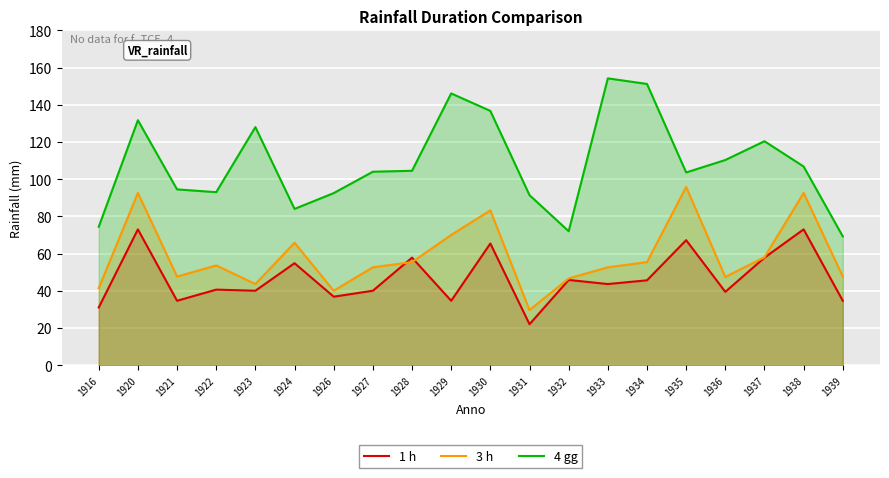

True or false: 3 h has a value of 122.5 at 1930.

False